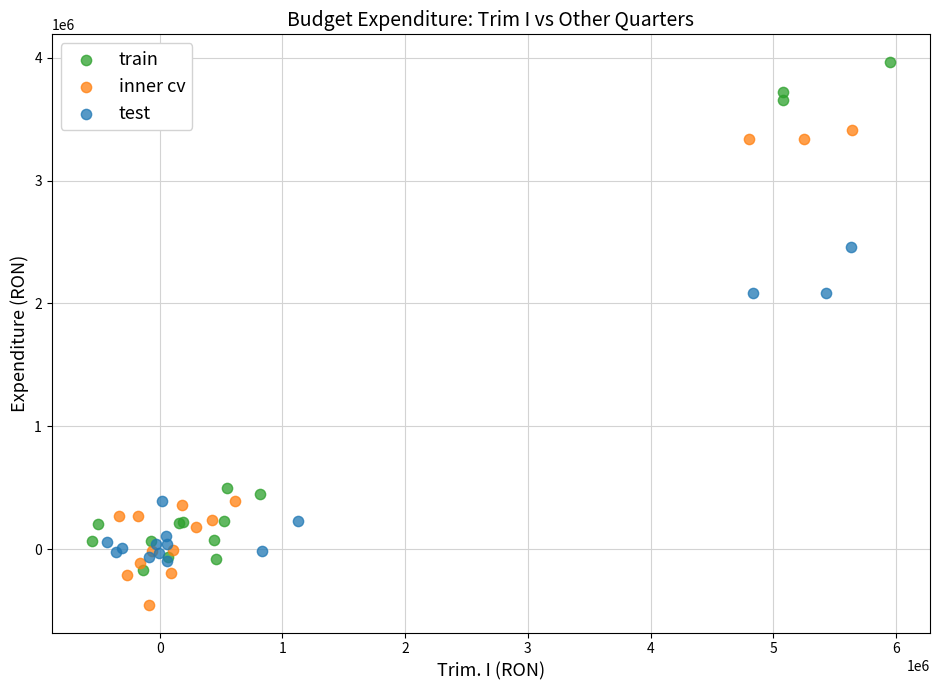

Which series reaches the maximum Y coordinate?

train